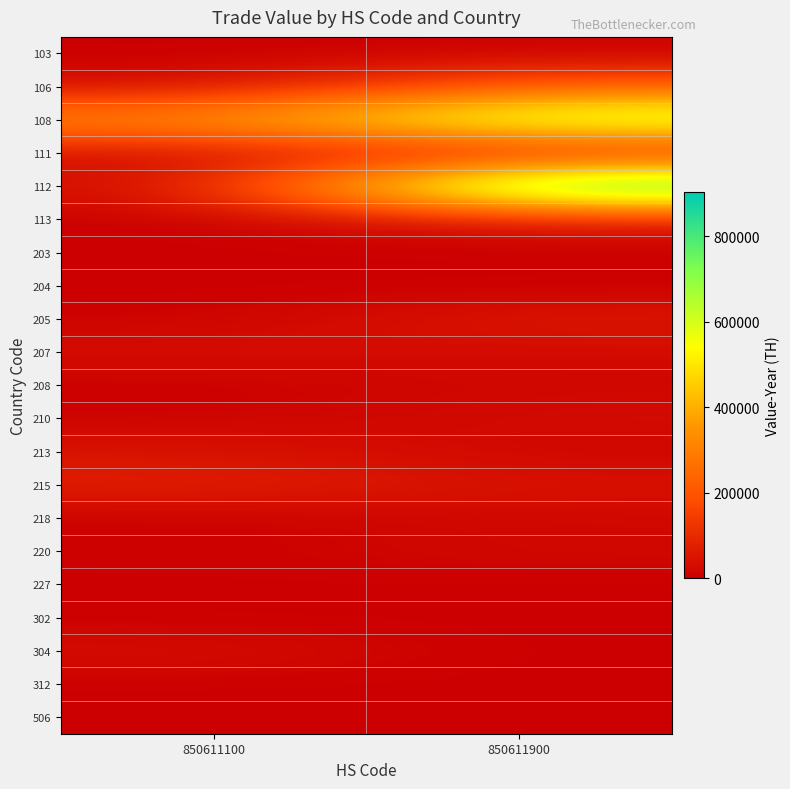

What is the total value across all series at 850611100?

647329